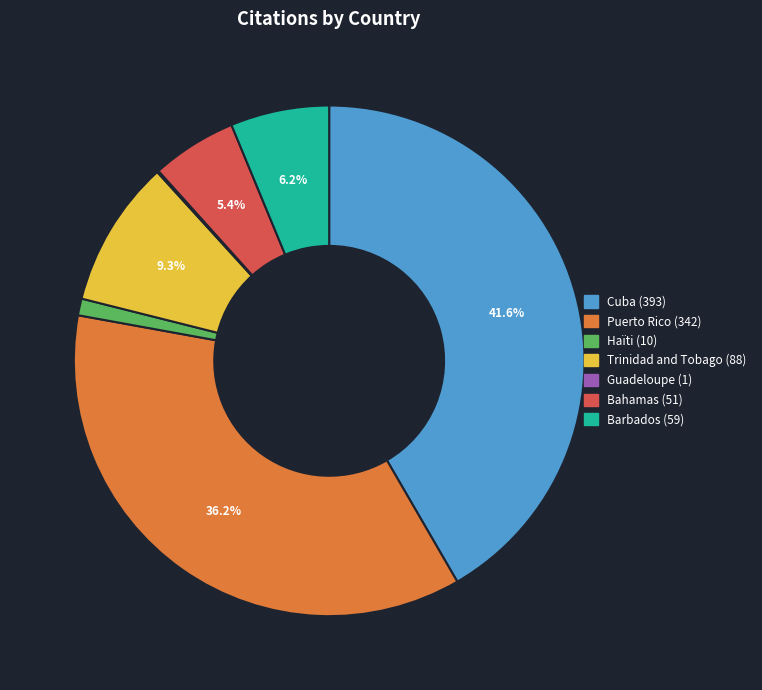

What is the largest slice in the pie chart?

Cuba